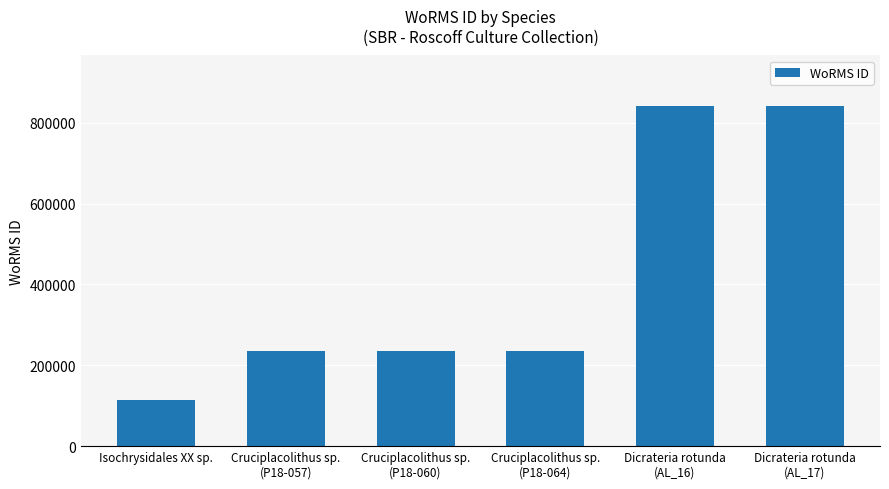

What is the difference between the maximum and second lowest values?

604254